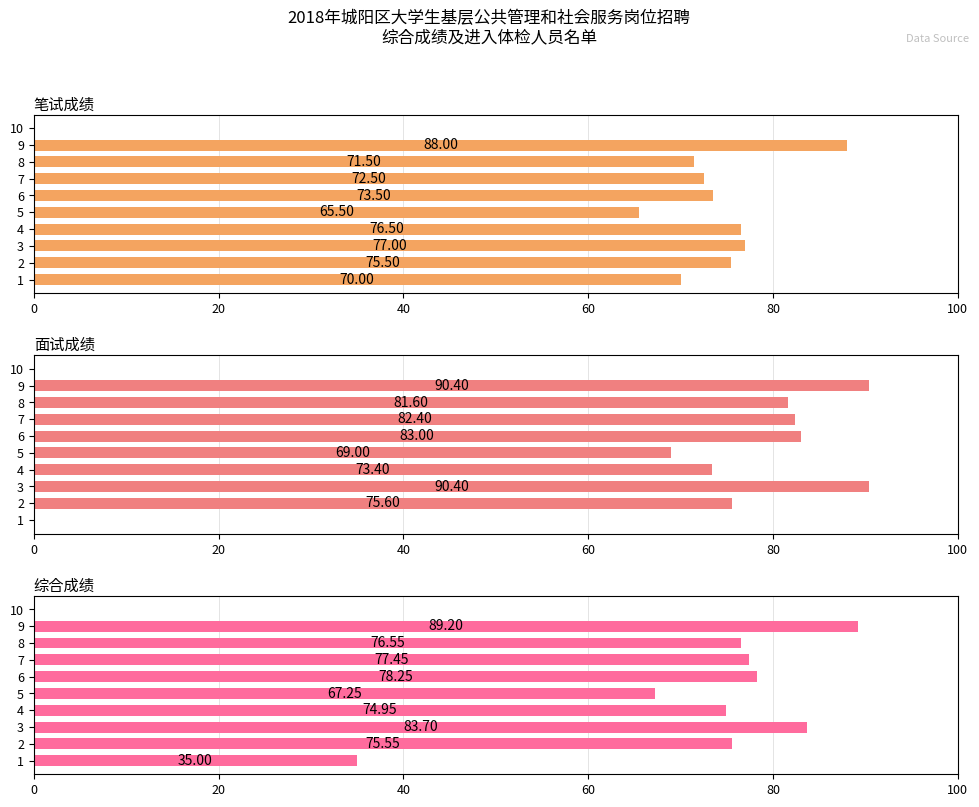

What is the approximate value of 面试成绩 at 5?

69.0